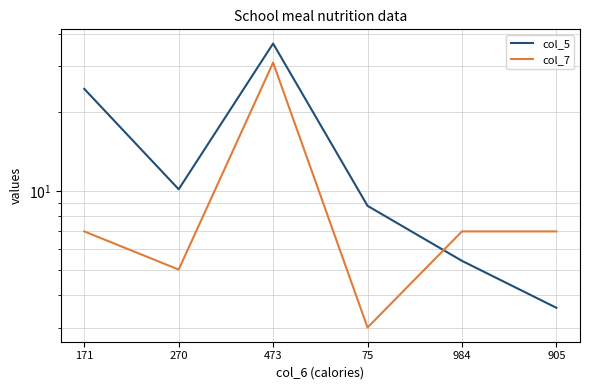

What is the label of the 6th point from the right?

171